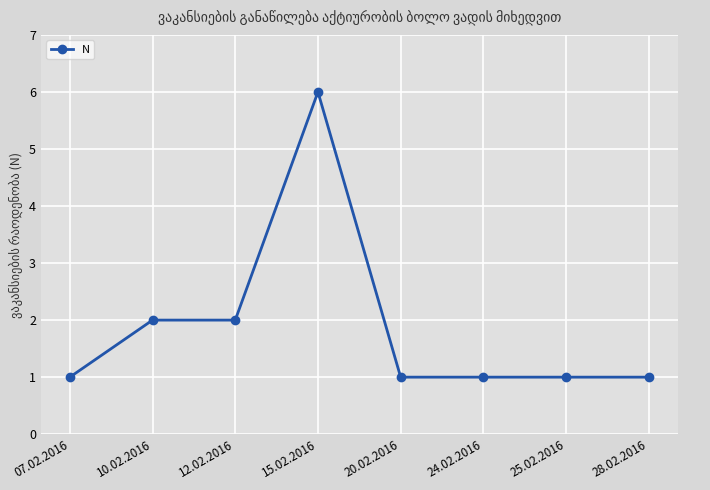

Approximately how many times larger is the value at 24.02.2016 compared to 20.02.2016?

1.0